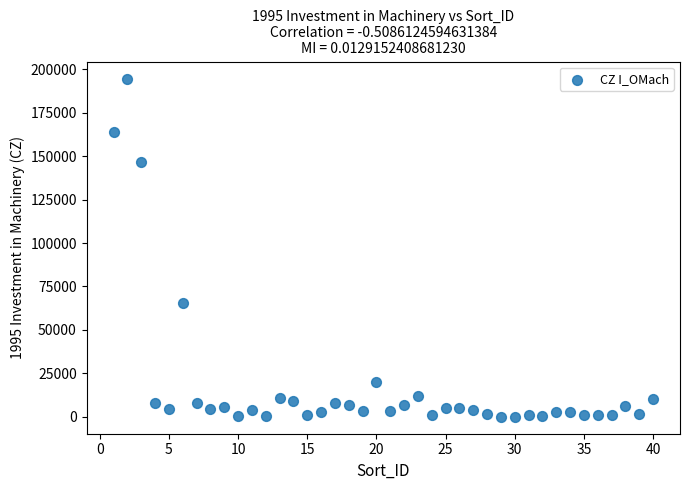

What Y value in the scatter plot is closest to 97299?

65344